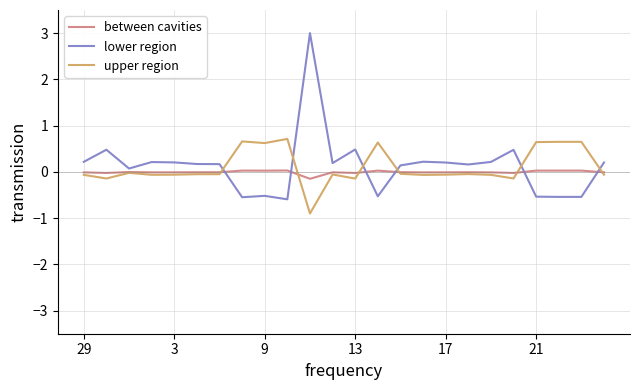

What is the maximum value shown in the chart?

3.0